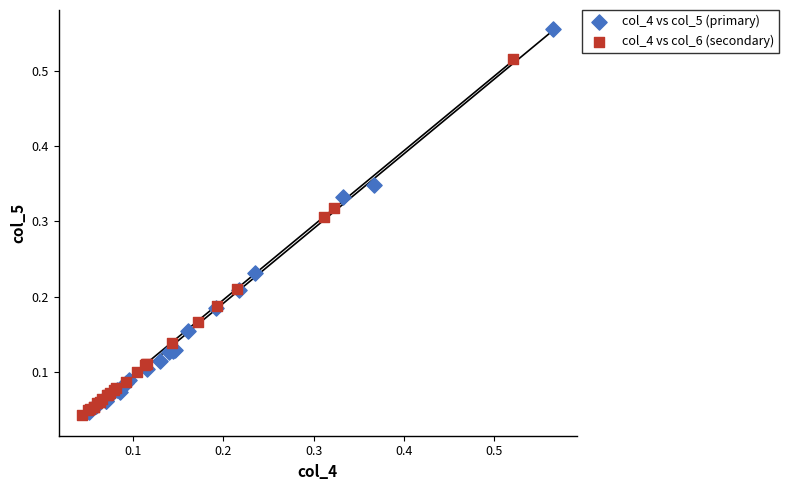

Which series has the largest Y range (max minus min)?

col_4 vs col_5 (primary)